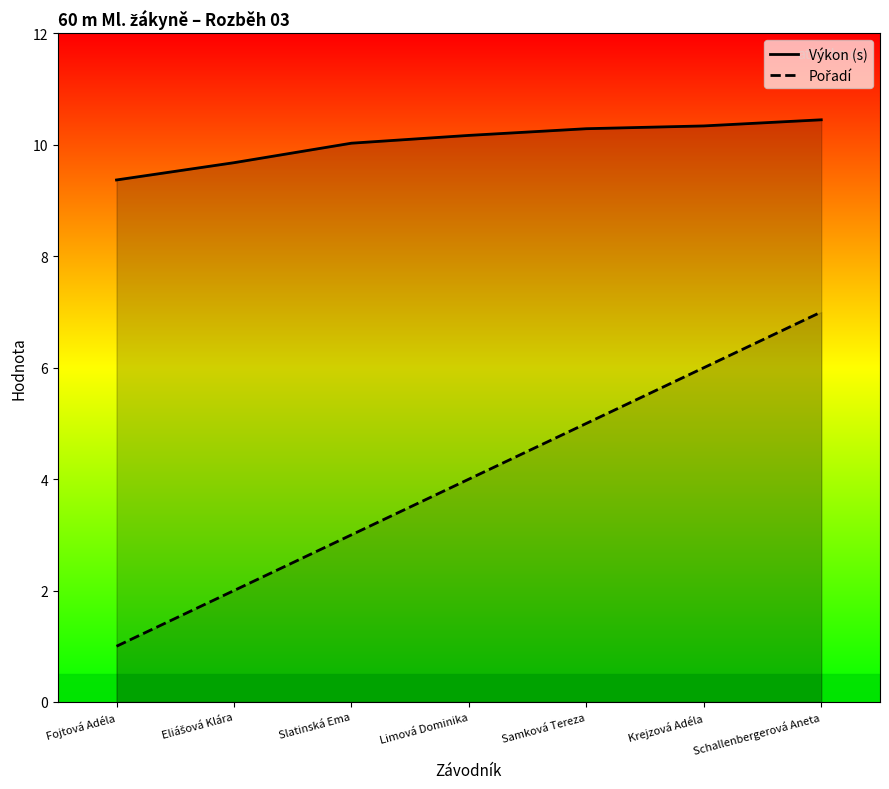

Is it true that Výkon (s) equals 4.8 at Fojtová Adéla?

False